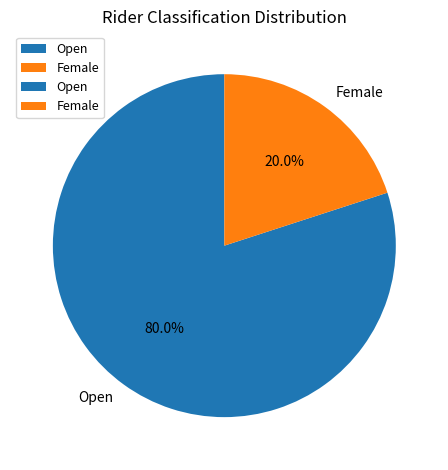

What is the largest slice in the pie chart?

Open